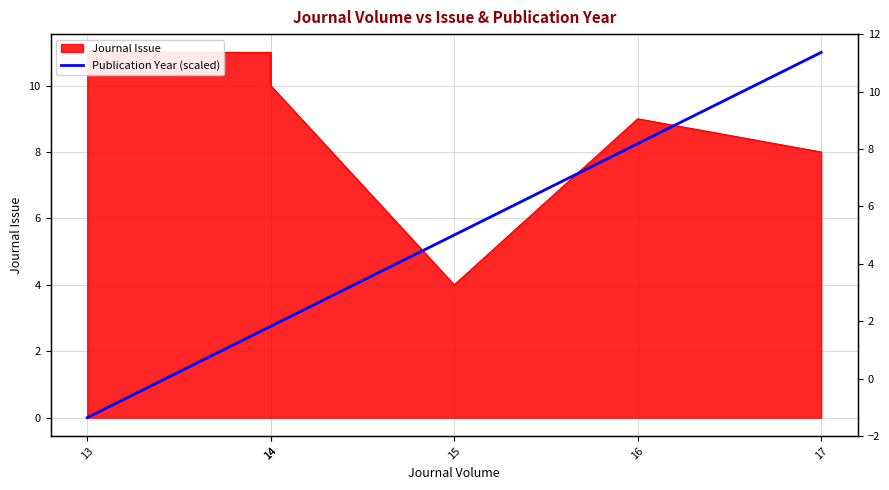

At which category does the chart reach its minimum across all series?

13